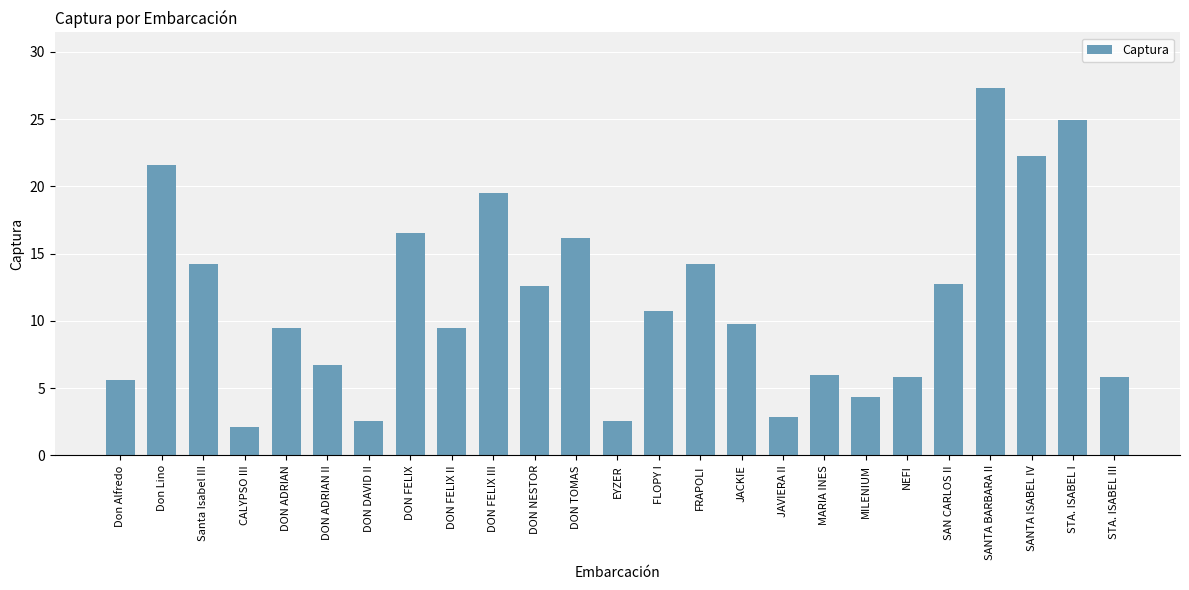

How many bars are there in total?

25